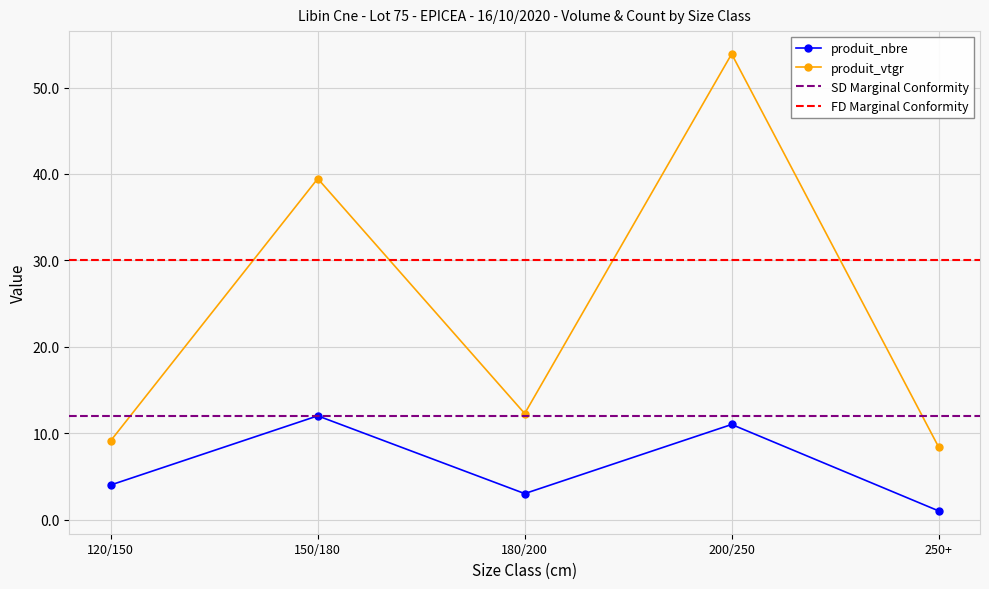

Which category has the highest value in the produit_vtgr series?

200/250